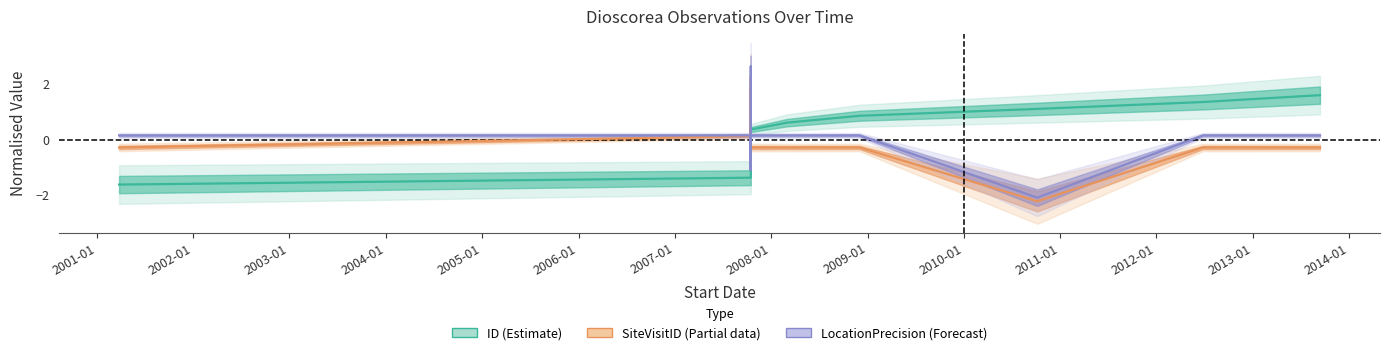

Rank the series by their average value, from lowest to highest.

SiteVisitID (Partial), ID (Estimate), LocationPrecision (Forecast)